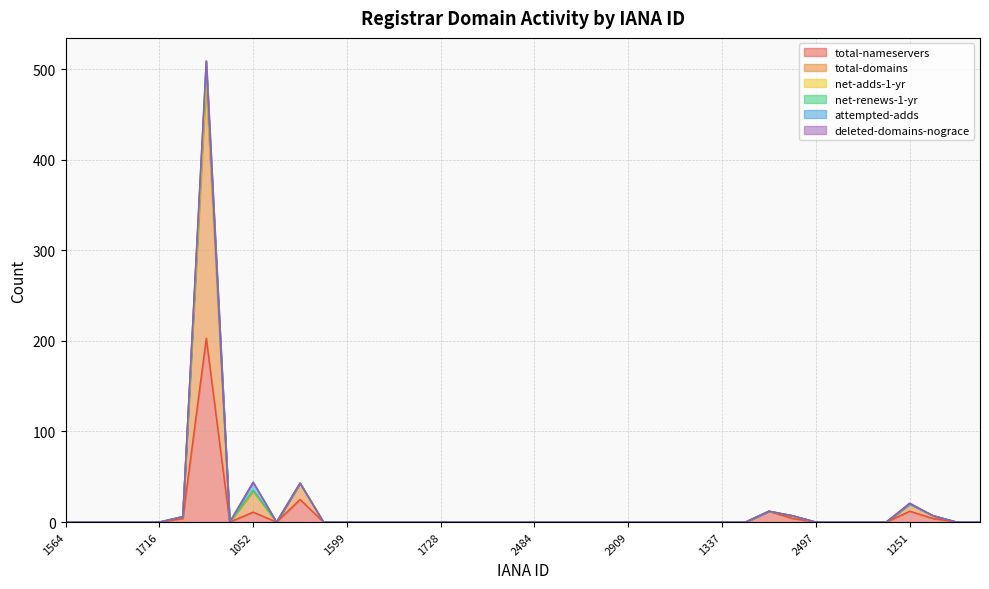

Is it true that total-nameservers equals 8 at 2485?

False